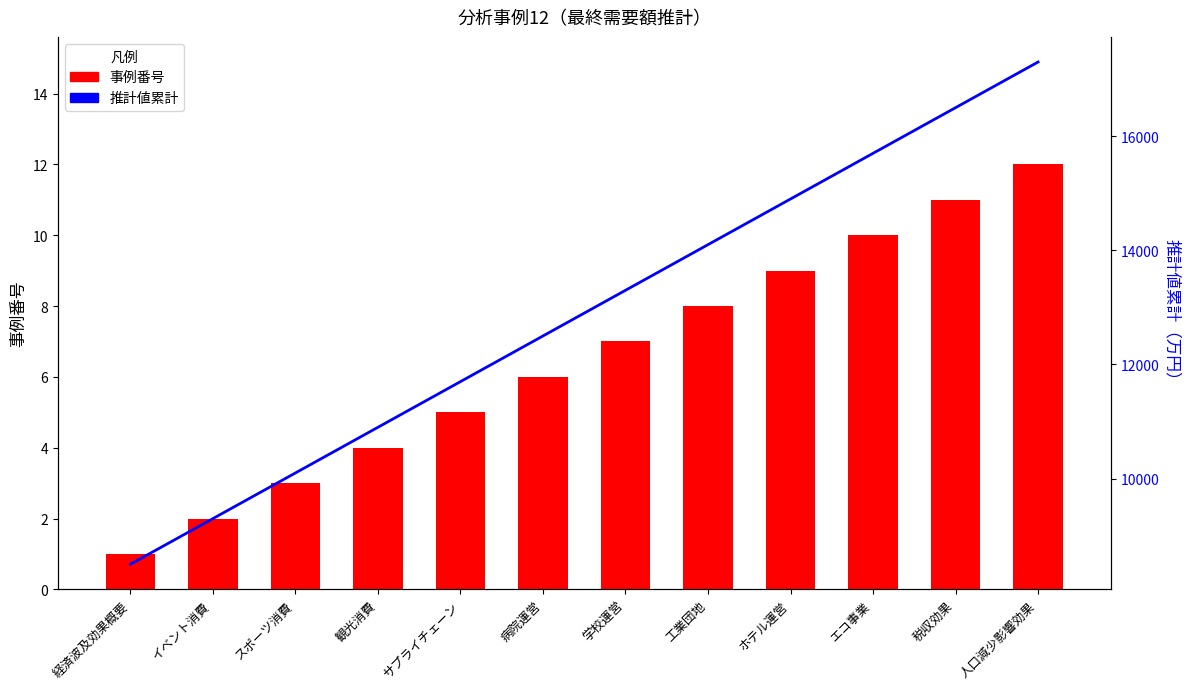

Reading left to right, transcribe all the data shown in this chart.

事例番号: 1	2	3	4	5	6	7	8	9	10	11	12
推計値累計: 8500	9300	10100	10900	11700	12500	13300	14100	14900	15700	16500	17300